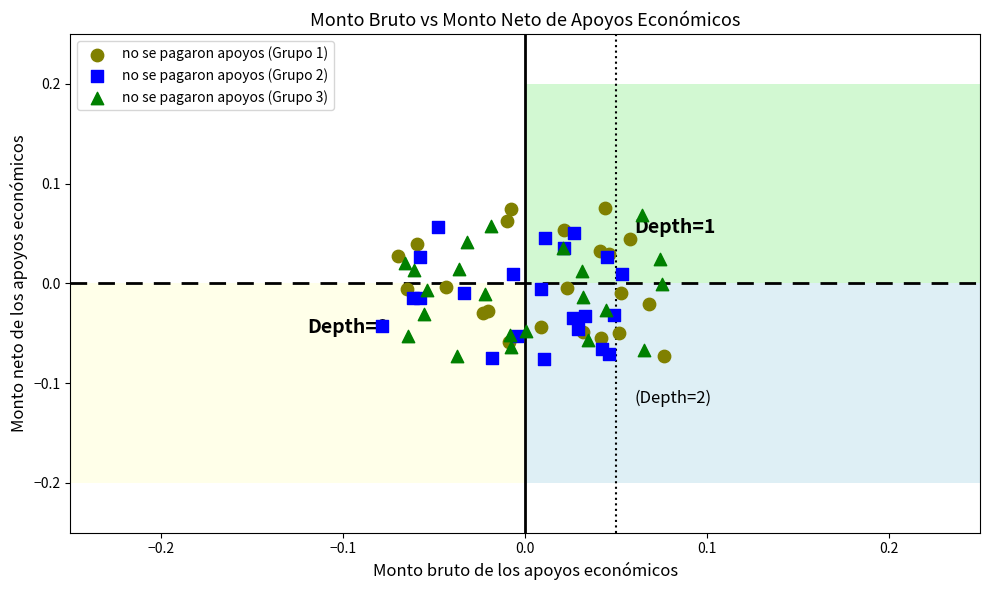

What are all the series names shown in the legend?

no se pagaron apoyos (Grupo 1), no se pagaron apoyos (Grupo 2), no se pagaron apoyos (Grupo 3)